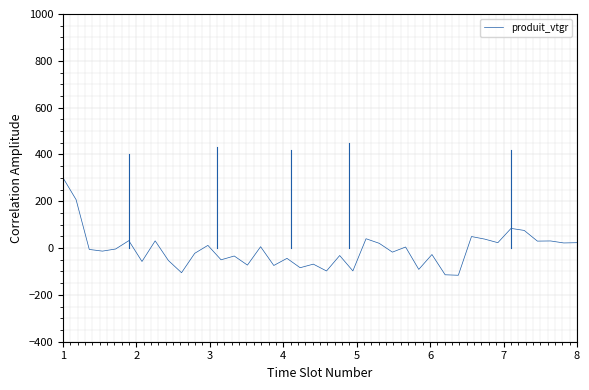

What is the difference between the maximum and minimum values?

417.1